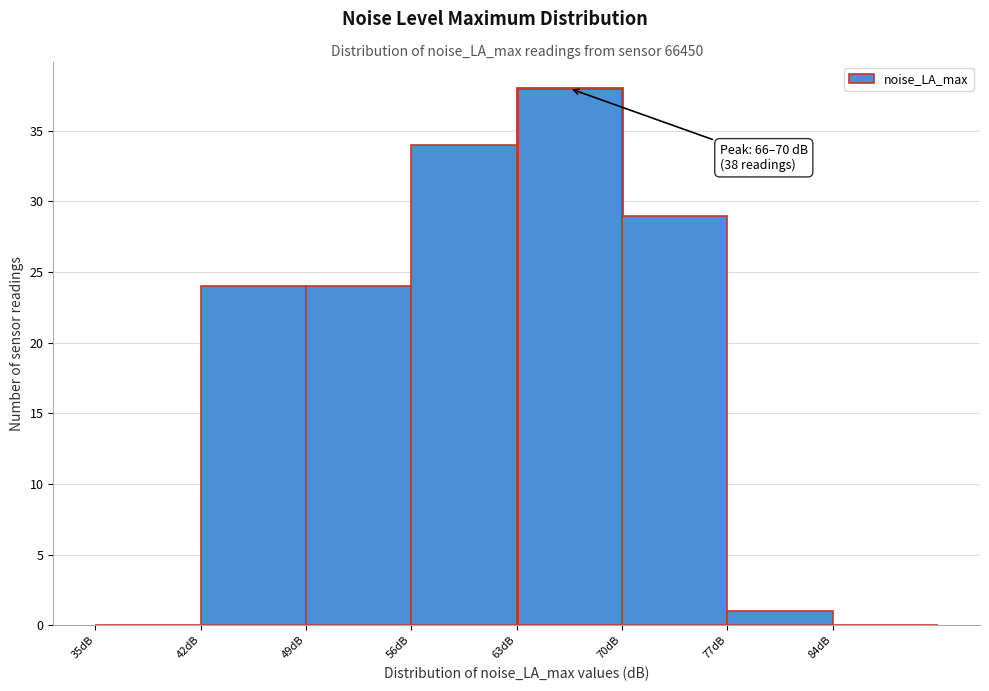

Over which range of the x-axis is the bar tallest?

63 to 70